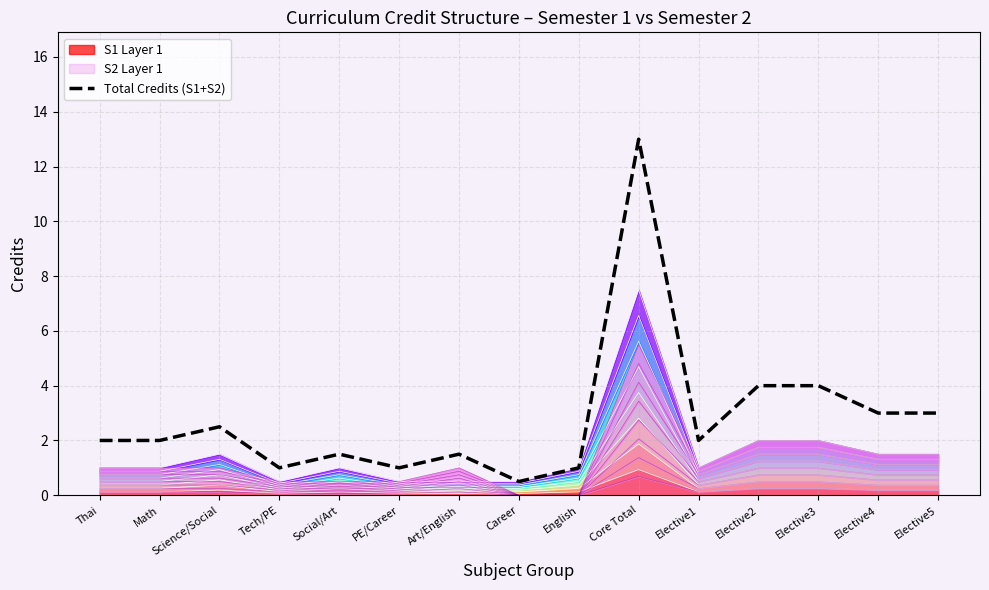

What is the sum of the values at Elective4 and Science/Social?

5.5